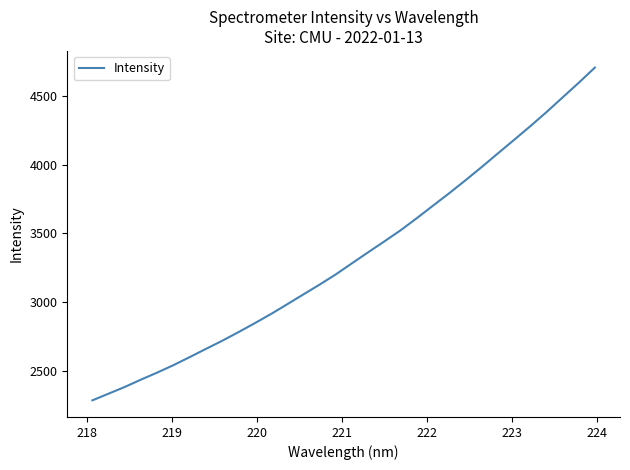

Does the chart display data point markers on the line(s)?

No